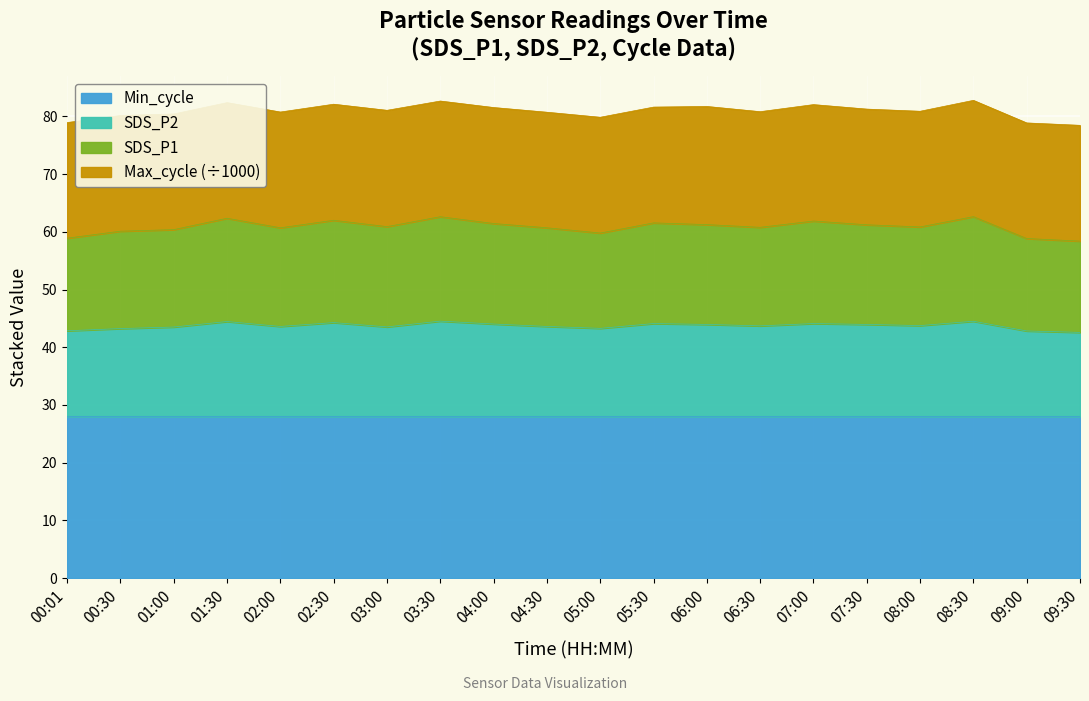

True or false: SDS_P2 has more than 2 interior local peaks.

True